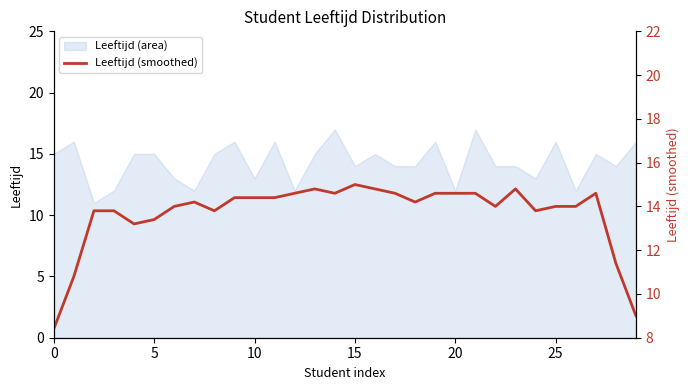

Does the chart have visible grid lines?

No